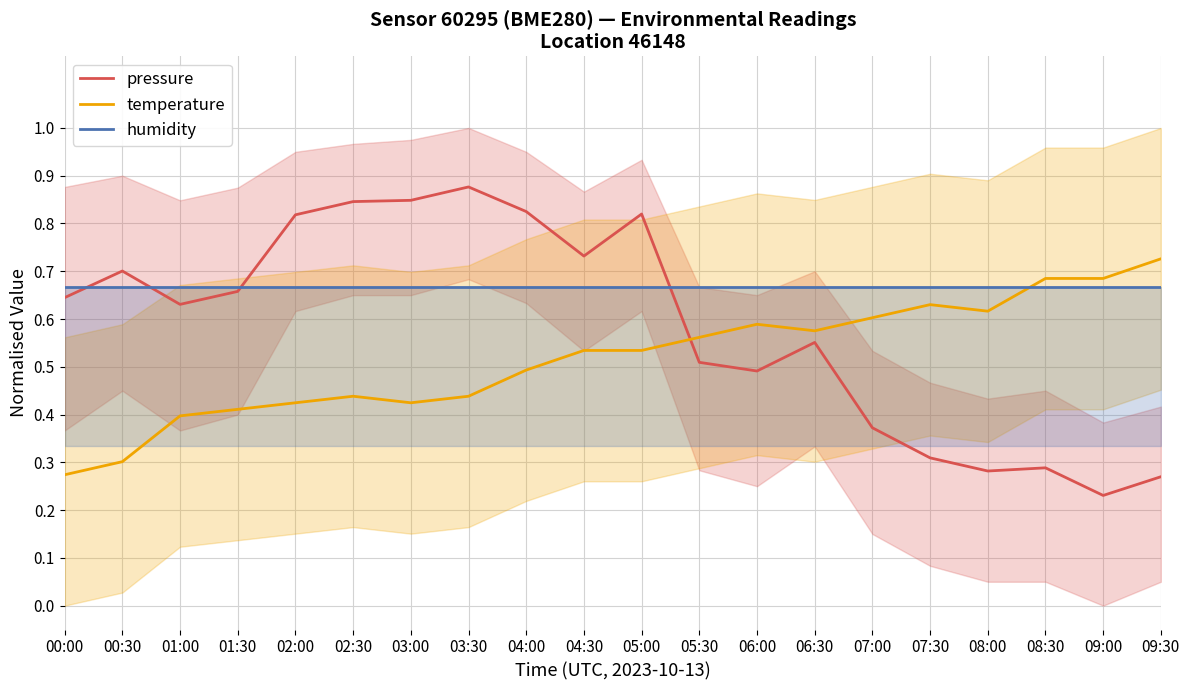

What is the spread (max minus min) of values at 09:00?

0.5